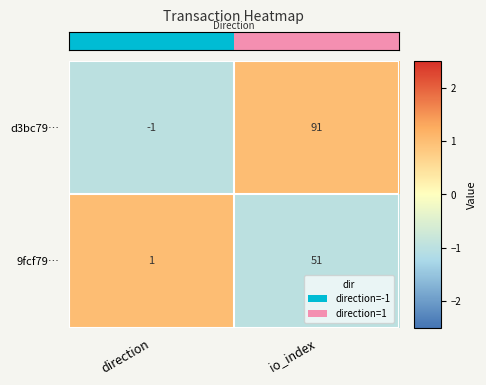

Which category has the lowest value in the d3bc79… series?

direction